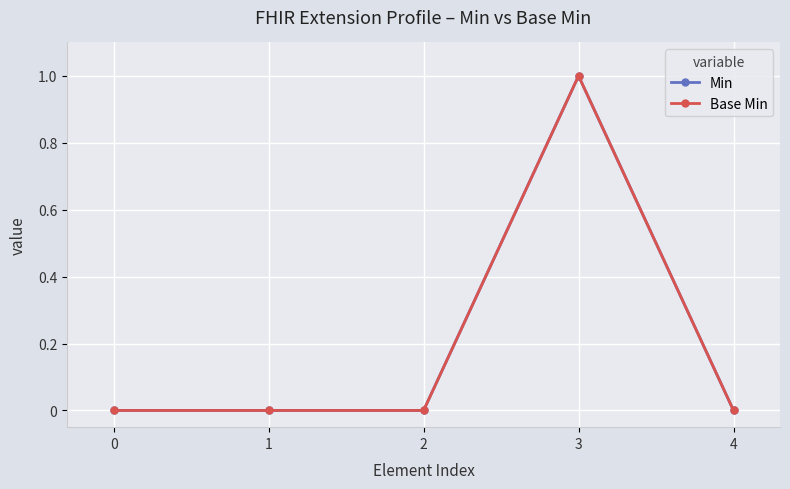

Does the chart have visible grid lines?

Yes